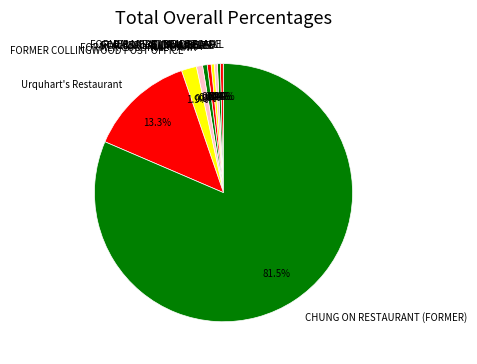

Is the sum of ILLAWARRA and CHUNG ON RESTAURANT (FORMER) greater than half?

Yes